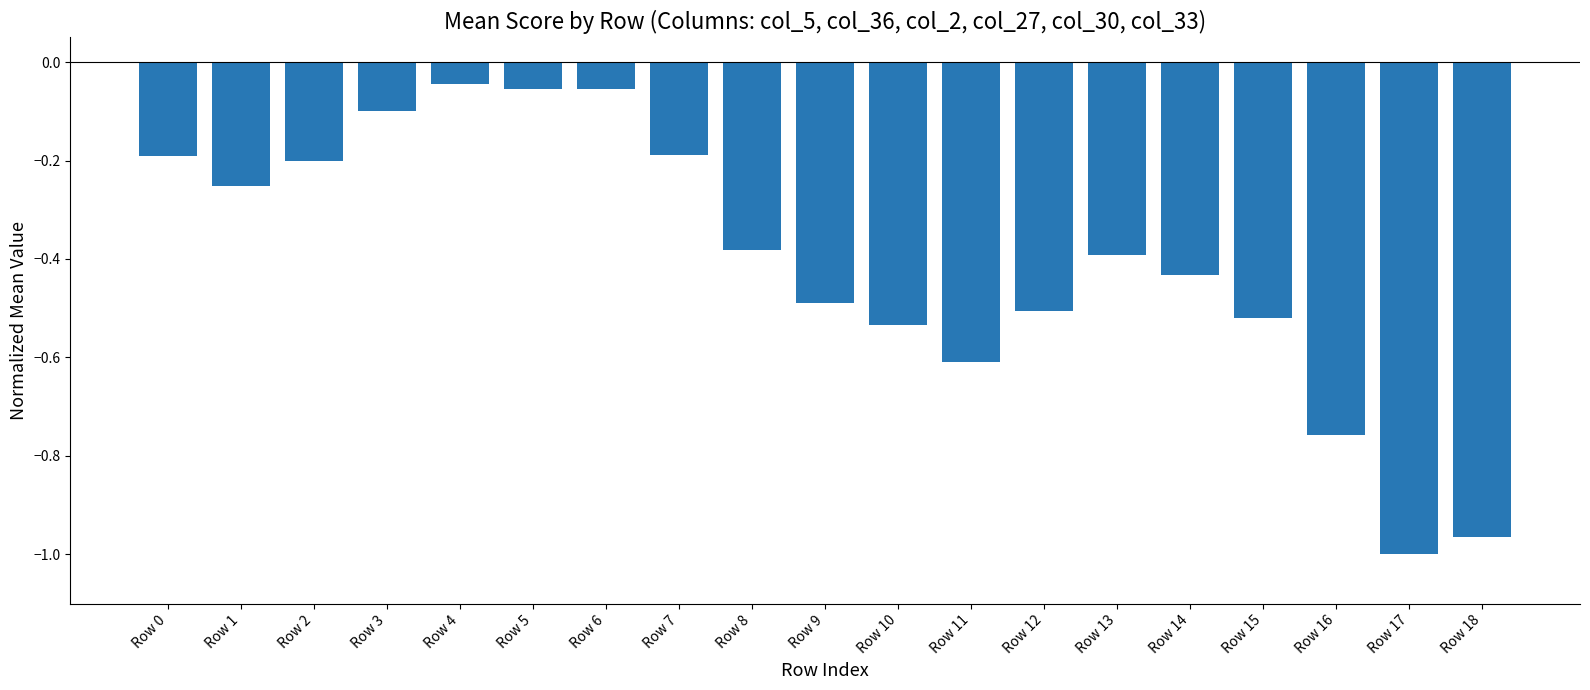

The chart shows a value of -1.0 at Row 18. True or false?

True